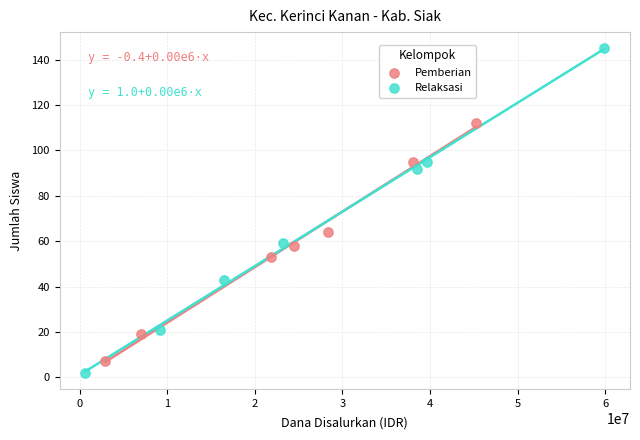

Which series has the largest Y range (max minus min)?

Relaksasi